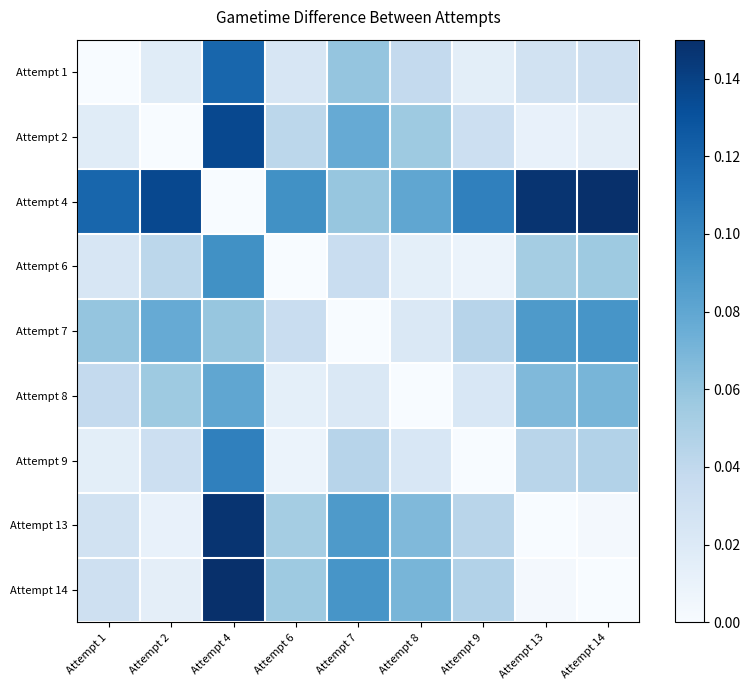

Reading left to right, transcribe all the data shown in this chart.

Attempt 1: Attempt 1=0.0	Attempt 2=0.0	Attempt 4=0.1	Attempt 6=0.0	Attempt 7=0.1	Attempt 8=0.0	Attempt 9=0.0	Attempt 13=0.0	Attempt 14=0.0
Attempt 2: Attempt 1=0.0	Attempt 2=0.0	Attempt 4=0.1	Attempt 6=0.0	Attempt 7=0.1	Attempt 8=0.1	Attempt 9=0.0	Attempt 13=0.0	Attempt 14=0.0
Attempt 4: Attempt 1=0.1	Attempt 2=0.1	Attempt 4=0.0	Attempt 6=0.1	Attempt 7=0.1	Attempt 8=0.1	Attempt 9=0.1	Attempt 13=0.1	Attempt 14=0.1
Attempt 6: Attempt 1=0.0	Attempt 2=0.0	Attempt 4=0.1	Attempt 6=0.0	Attempt 7=0.0	Attempt 8=0.0	Attempt 9=0.0	Attempt 13=0.1	Attempt 14=0.1
Attempt 7: Attempt 1=0.1	Attempt 2=0.1	Attempt 4=0.1	Attempt 6=0.0	Attempt 7=0.0	Attempt 8=0.0	Attempt 9=0.0	Attempt 13=0.1	Attempt 14=0.1
Attempt 8: Attempt 1=0.0	Attempt 2=0.1	Attempt 4=0.1	Attempt 6=0.0	Attempt 7=0.0	Attempt 8=0.0	Attempt 9=0.0	Attempt 13=0.1	Attempt 14=0.1
Attempt 9: Attempt 1=0.0	Attempt 2=0.0	Attempt 4=0.1	Attempt 6=0.0	Attempt 7=0.0	Attempt 8=0.0	Attempt 9=0.0	Attempt 13=0.0	Attempt 14=0.0
Attempt 13: Attempt 1=0.0	Attempt 2=0.0	Attempt 4=0.1	Attempt 6=0.1	Attempt 7=0.1	Attempt 8=0.1	Attempt 9=0.0	Attempt 13=0.0	Attempt 14=0.0
Attempt 14: Attempt 1=0.0	Attempt 2=0.0	Attempt 4=0.1	Attempt 6=0.1	Attempt 7=0.1	Attempt 8=0.1	Attempt 9=0.0	Attempt 13=0.0	Attempt 14=0.0